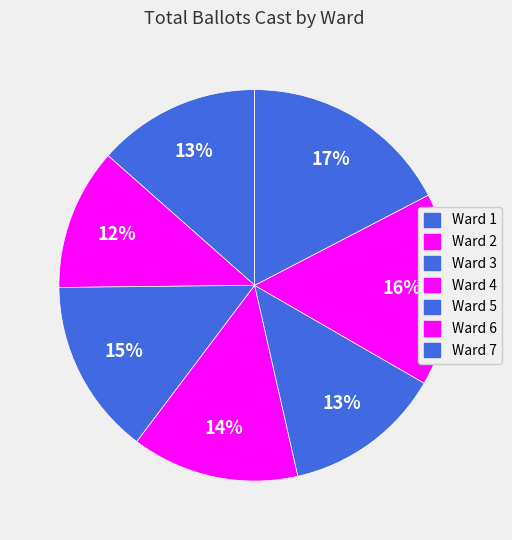

Count the number of slices in the pie.

7